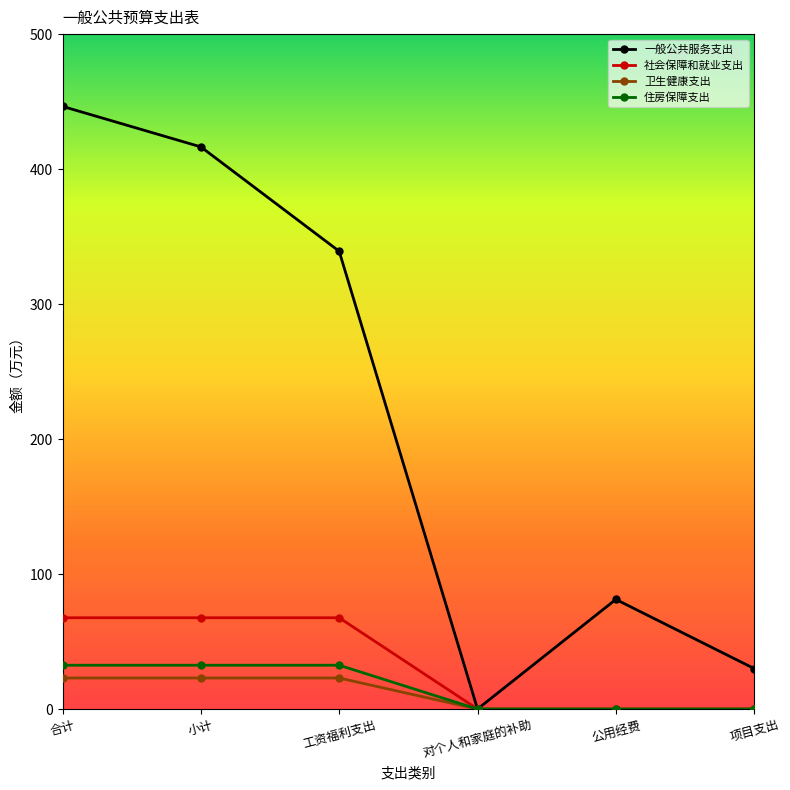

Does the chart have visible grid lines?

No